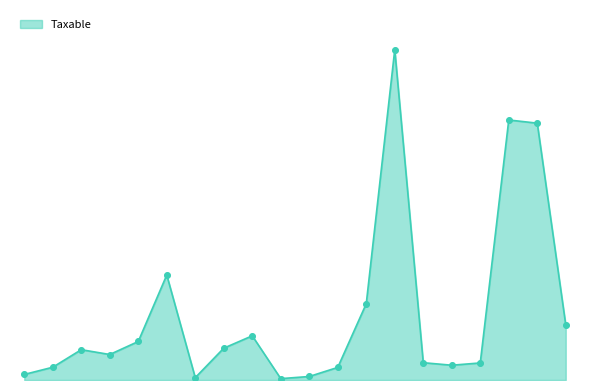

Is this an area chart (filled region under the line)?

Yes